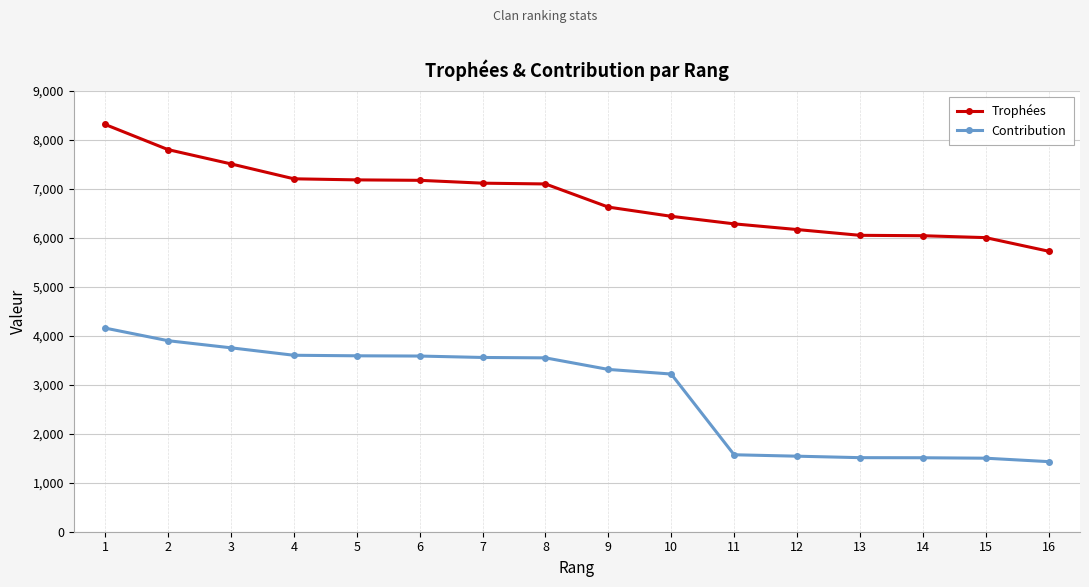

What is the difference between the second highest and minimum values in the Contribution series?

2467